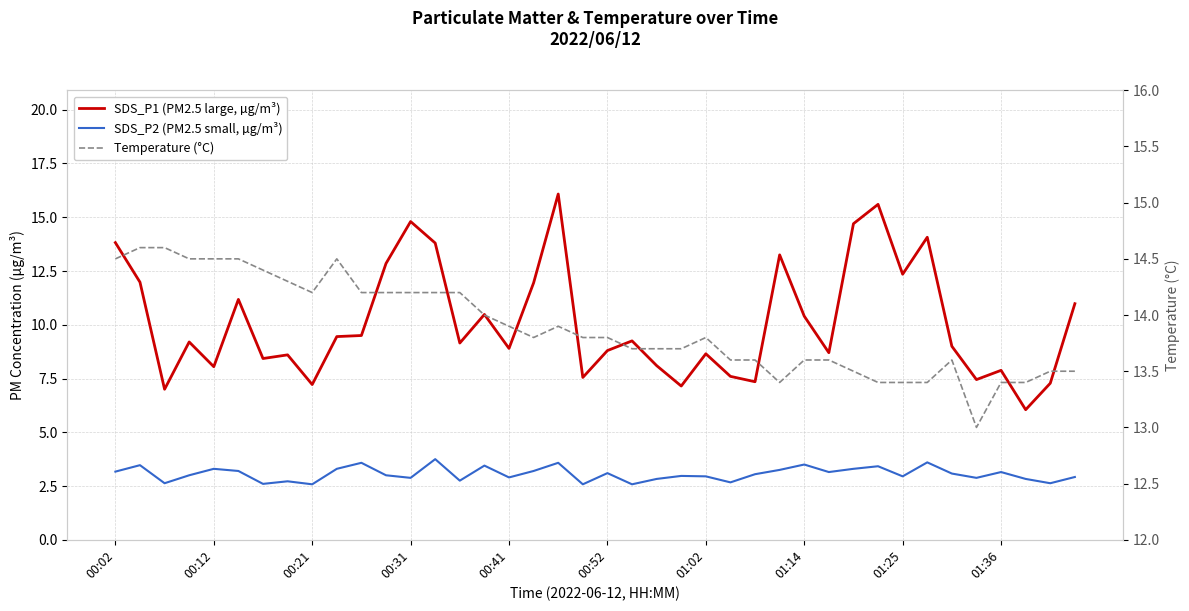

At 19, list the series in order from smallest to largest.

SDS_P2 (PM2.5 small, µg/m³), SDS_P1 (PM2.5 large, µg/m³), Temperature (°C)